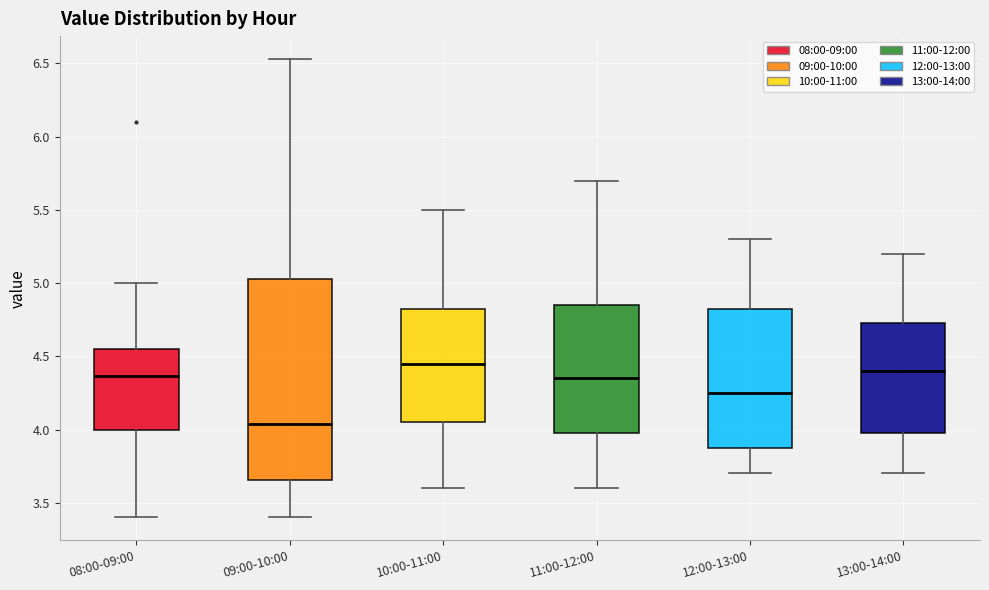

Reading left to right, transcribe this box plot: for each box, give where its median line is, the range the box spans, and where its two whiskers end, as read against the y-axis. The values are not printed on the chart, so give them approximately, as read against the axis.

08:00-09:00: median 4.35, box 4.00 to 4.55, whiskers 3.40 to 5.00
09:00-10:00: median 4.05, box 3.65 to 5.05, whiskers 3.40 to 6.55
10:00-11:00: median 4.45, box 4.05 to 4.85, whiskers 3.60 to 5.50
11:00-12:00: median 4.35, box 4.00 to 4.85, whiskers 3.60 to 5.70
12:00-13:00: median 4.25, box 3.90 to 4.85, whiskers 3.70 to 5.30
13:00-14:00: median 4.40, box 4.00 to 4.75, whiskers 3.70 to 5.20